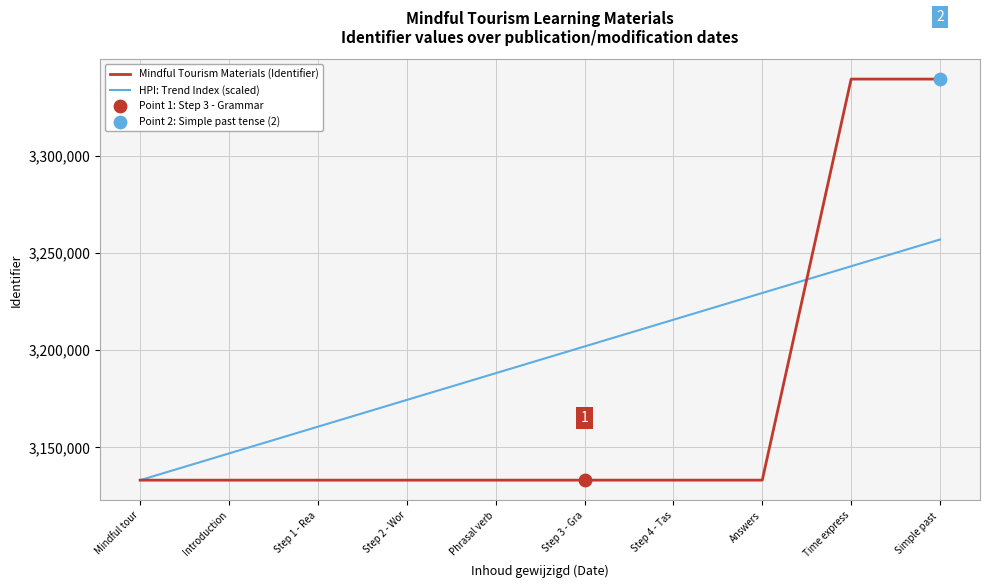

Which series changed the most between Mindful tour and Answers?

HPI: Trend Index (scaled)